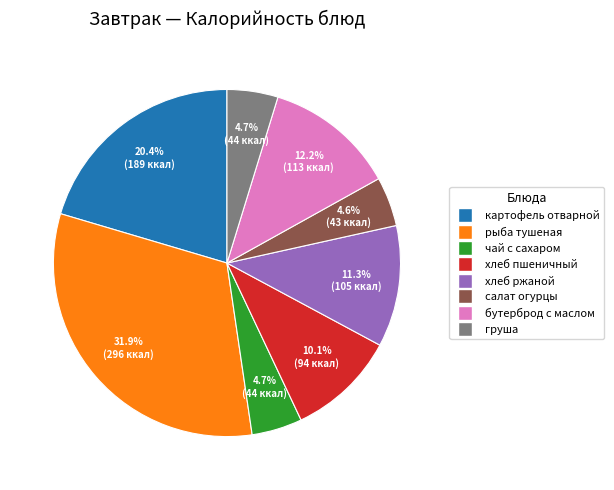

Is there a majority slice in this chart?

No